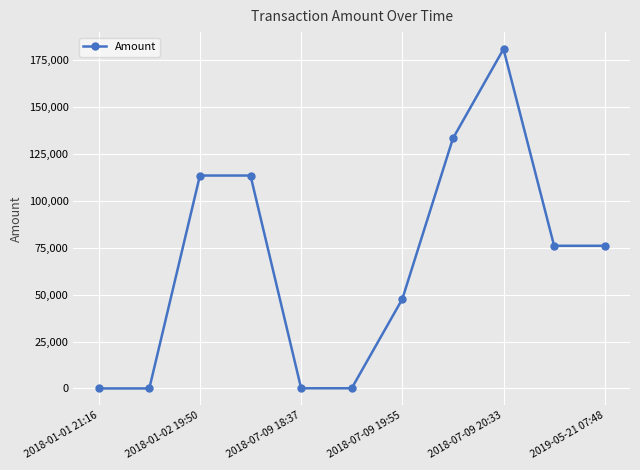

What is the difference between the second highest and second lowest values?

133361